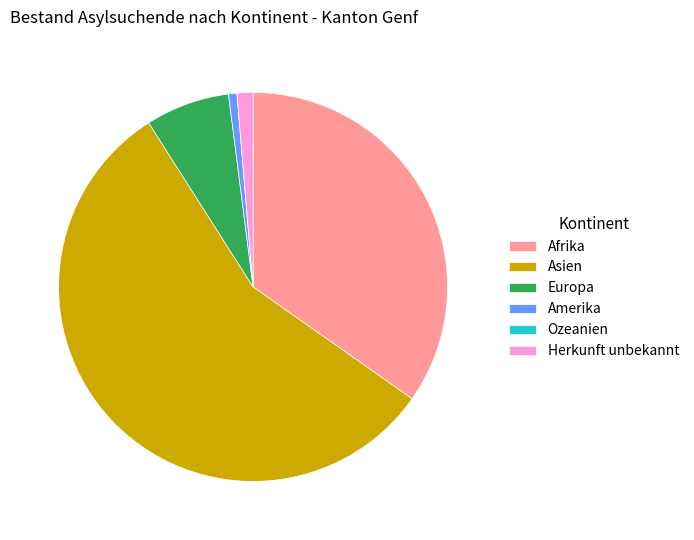

Does Herkunft unbekannt represent more than half of the total?

No